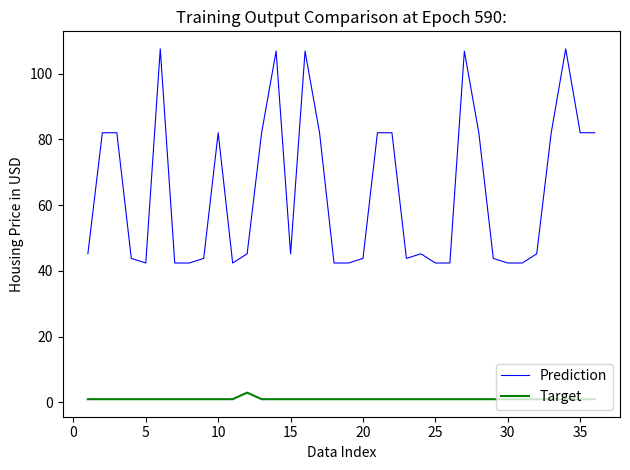

Which series has the widest spread of values?

Prediction